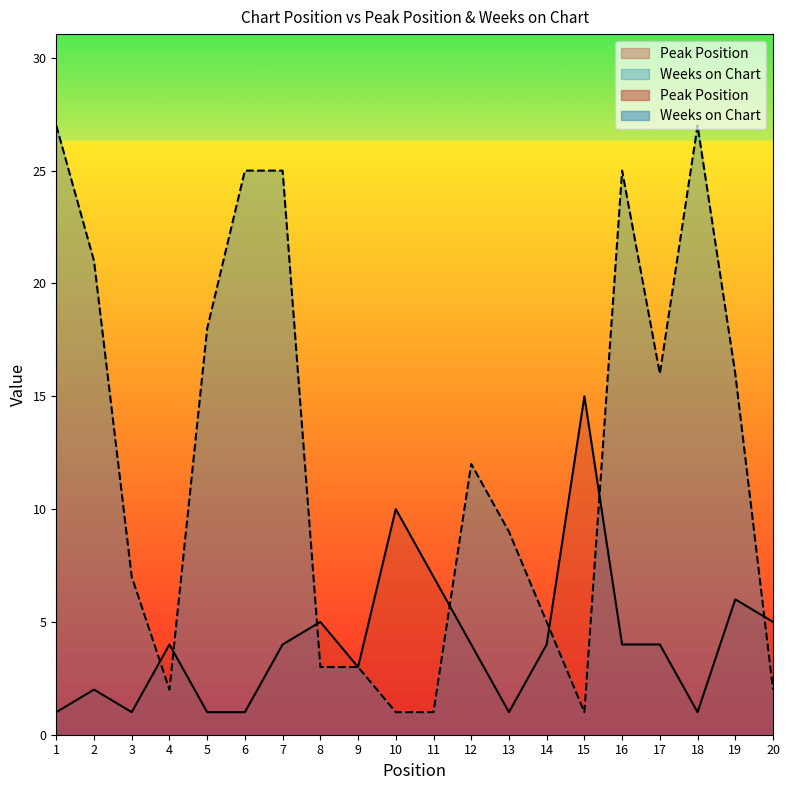

How many lines are shown in the chart?

2